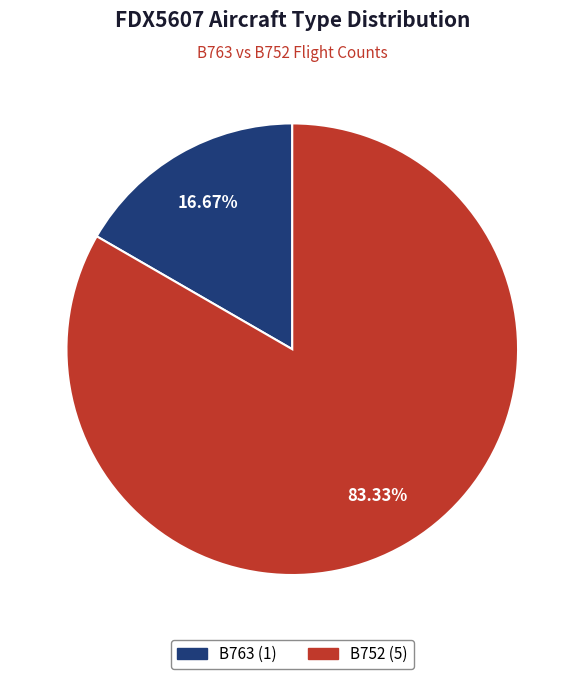

Rank the categories by value from lowest to highest.

B763, B752